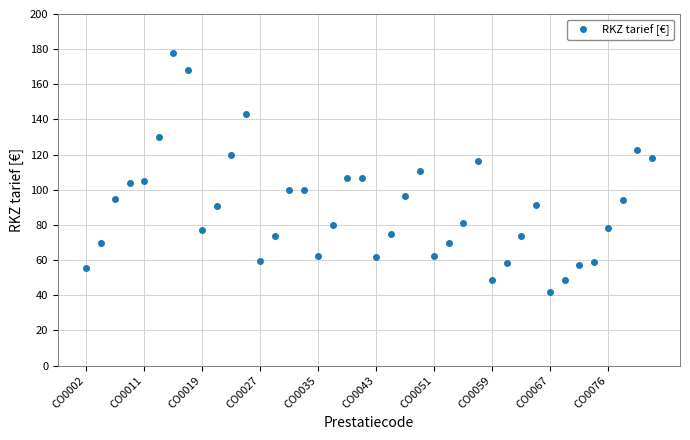

True or false: there are more than 2 points higher than both neighbors.

True